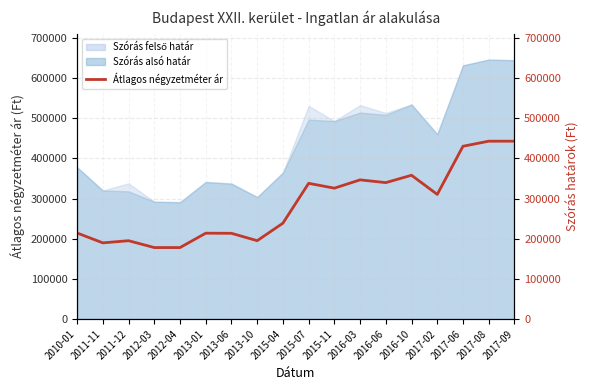

What is the sum of the values at 2013-01 and 2012-04?

391673